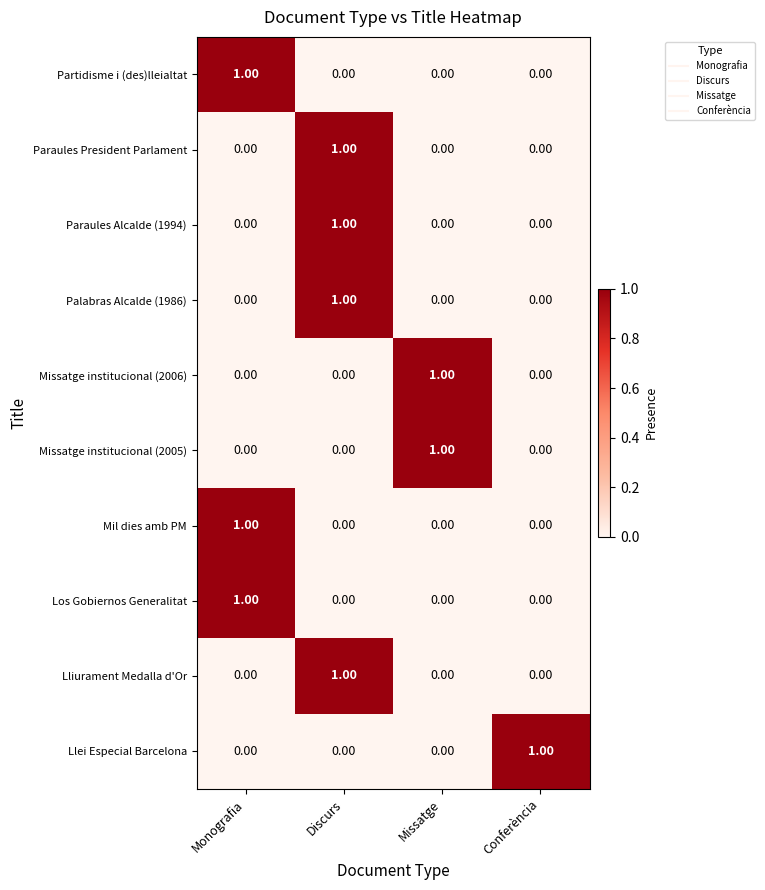

At which category is the sum across all series the highest?

Discurs